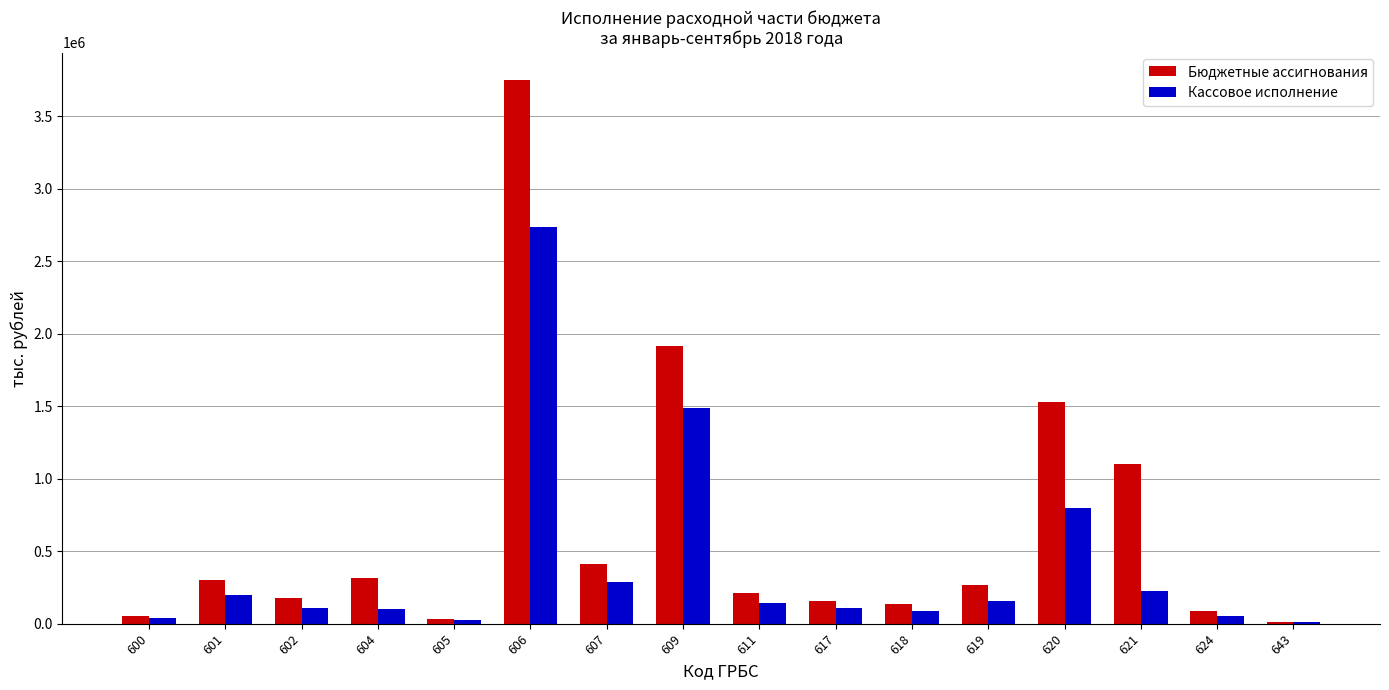

Read the Кассовое исполнение value at 602.

109712